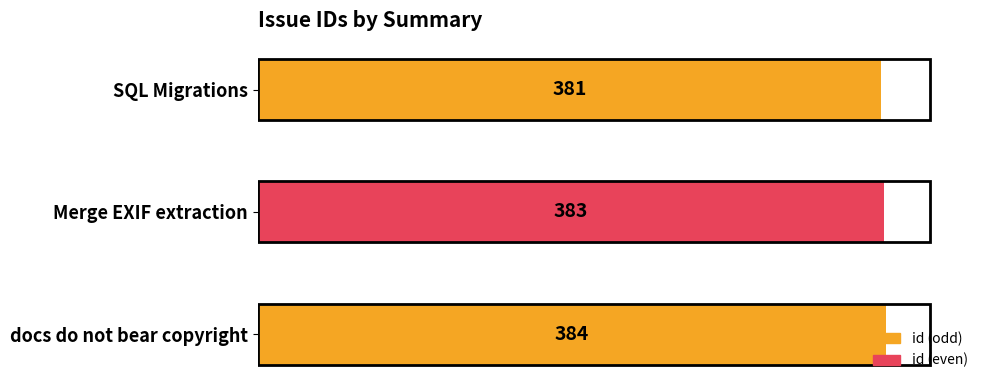

At which category does the chart reach its peak across all series?

docs do not bear copyright